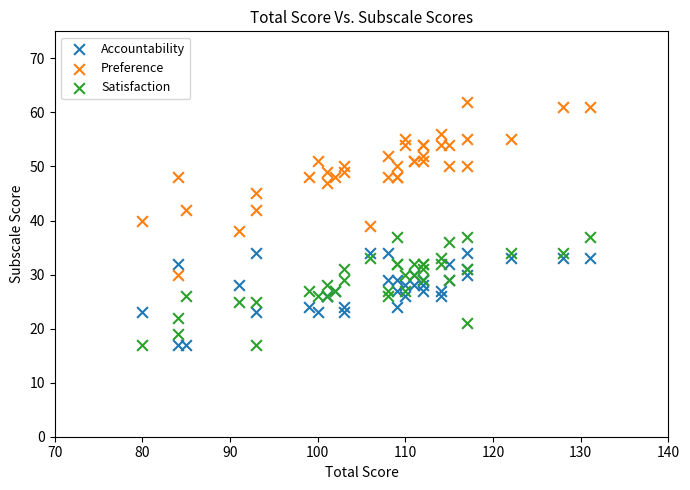

What is the X range (max minus min) for the scatter plot?

51